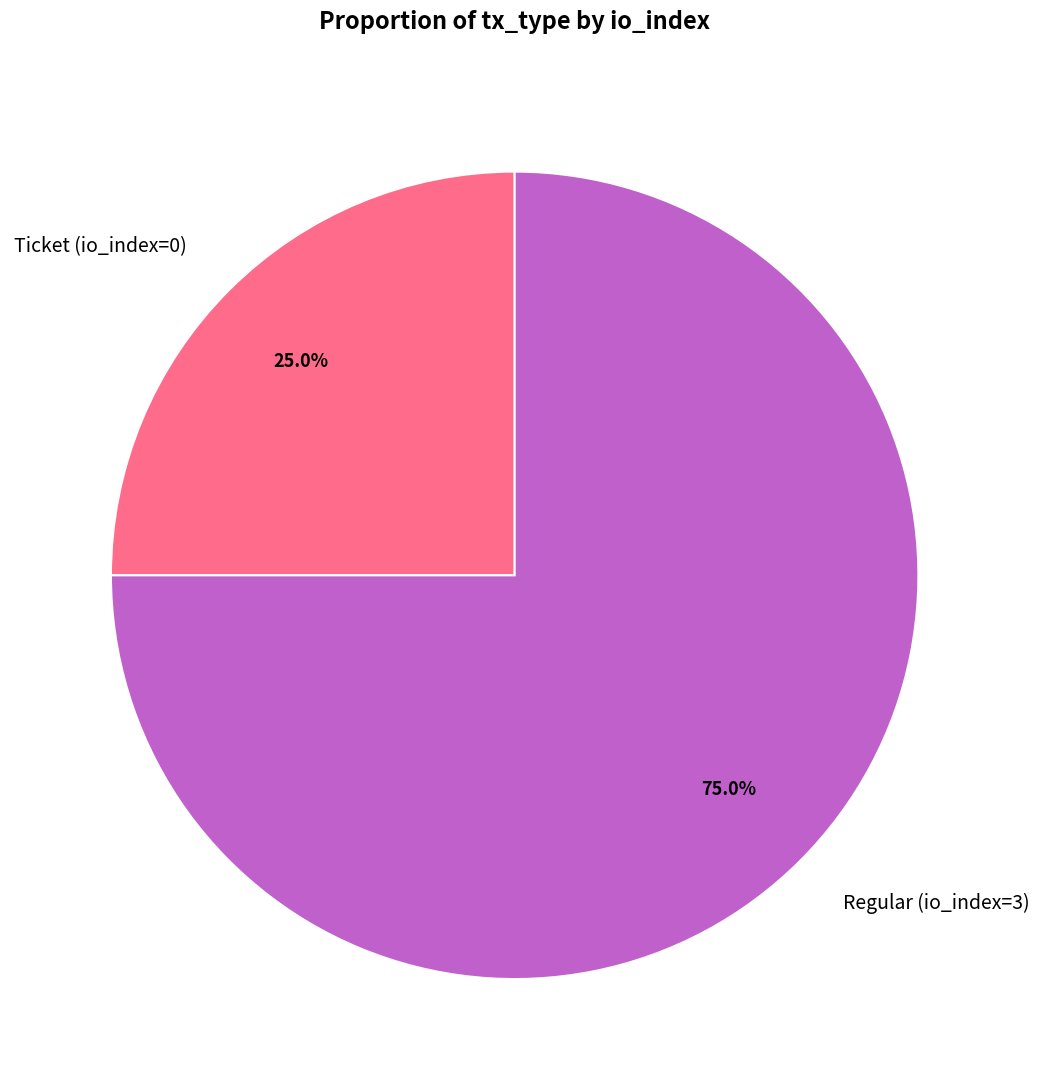

Approximately how many times larger is the value at Regular (io_index=3) compared to Ticket (io_index=0)?

3.0